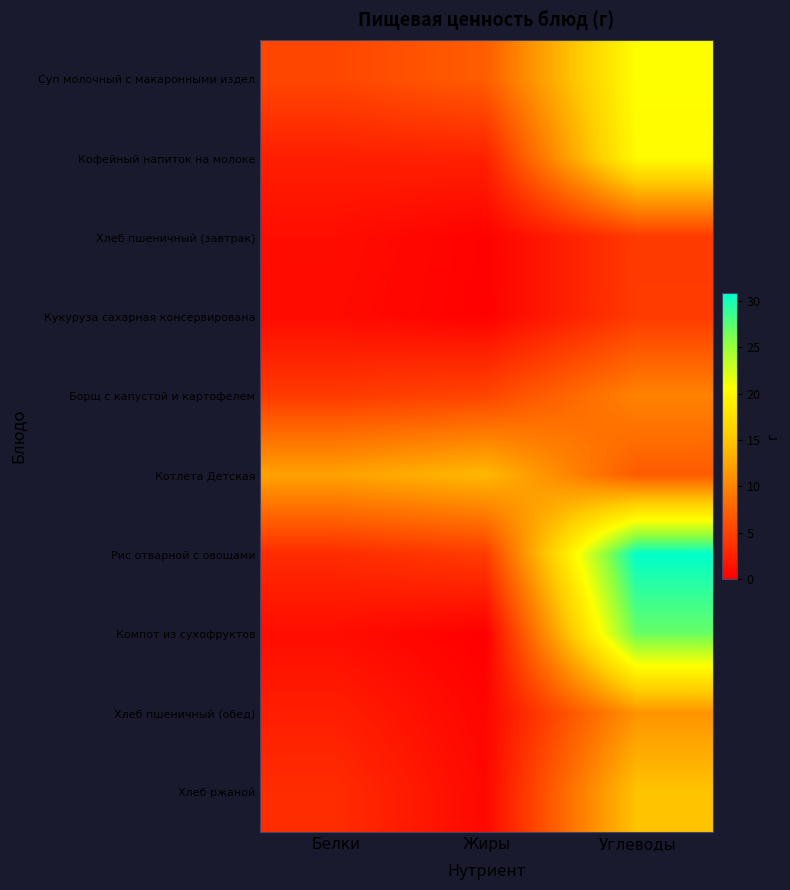

Which series changed the most between Белки and Углеводы?

Рис отварной с овощами